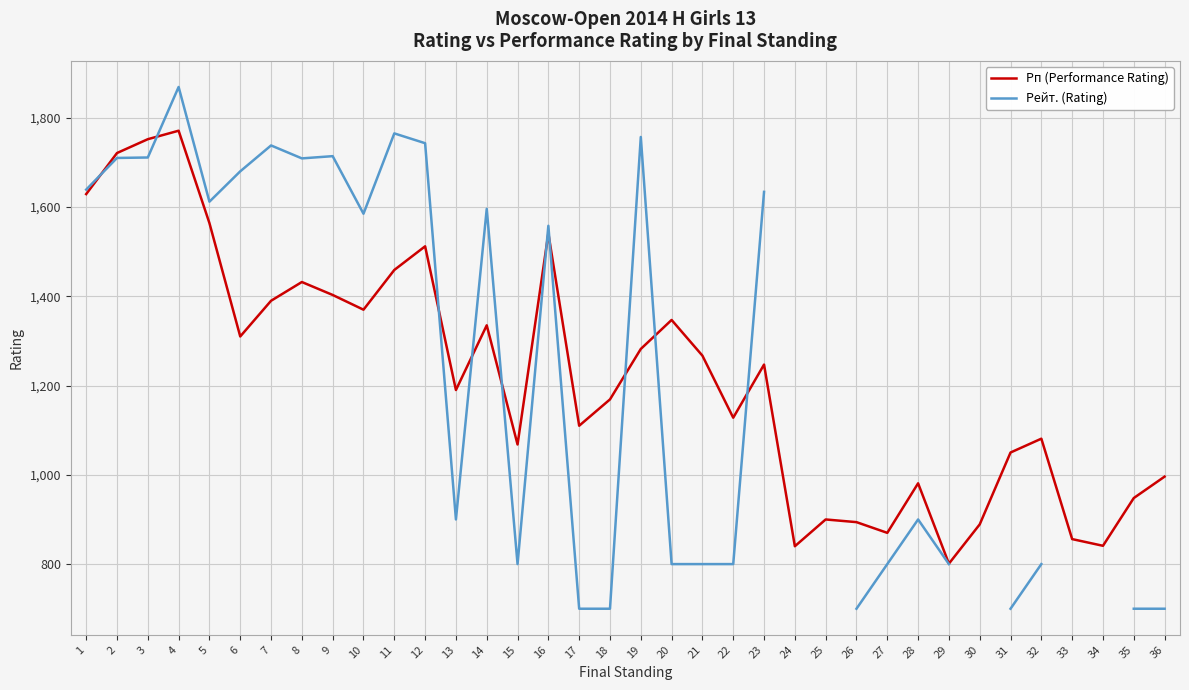

At which label does Рейт. (Rating) first exceed 1612?

1